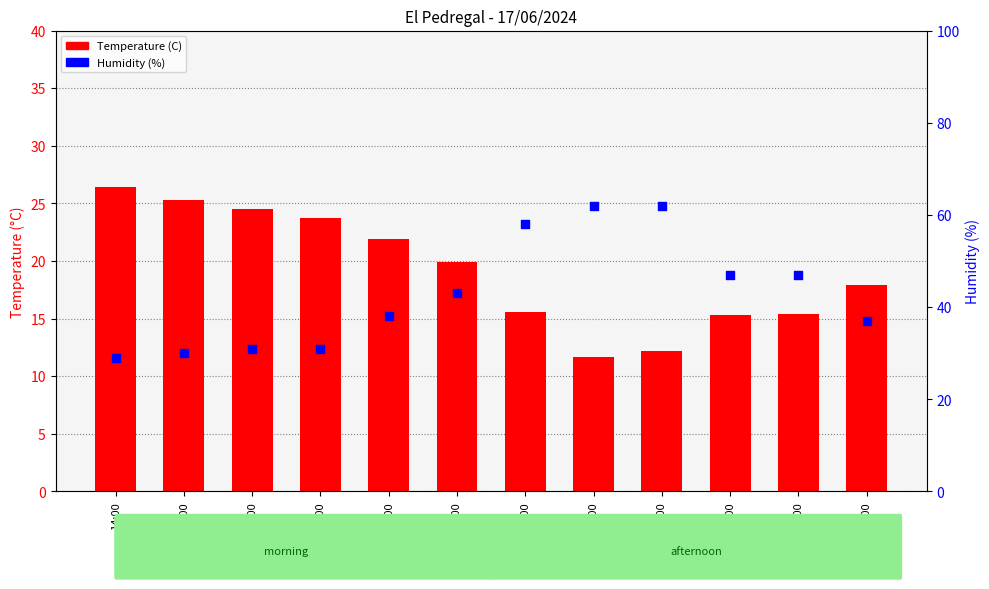

At which category is the sum across all series the highest?

06:00